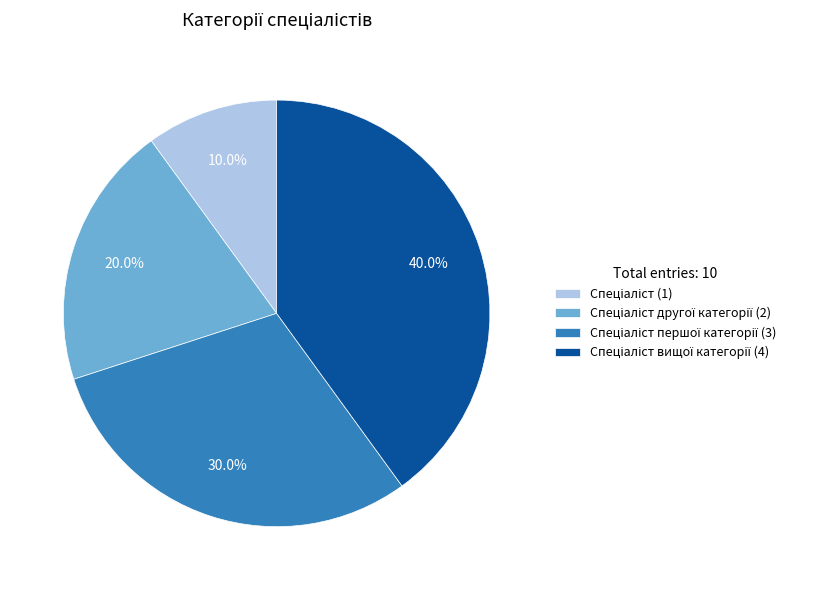

Is there a majority slice in this chart?

No